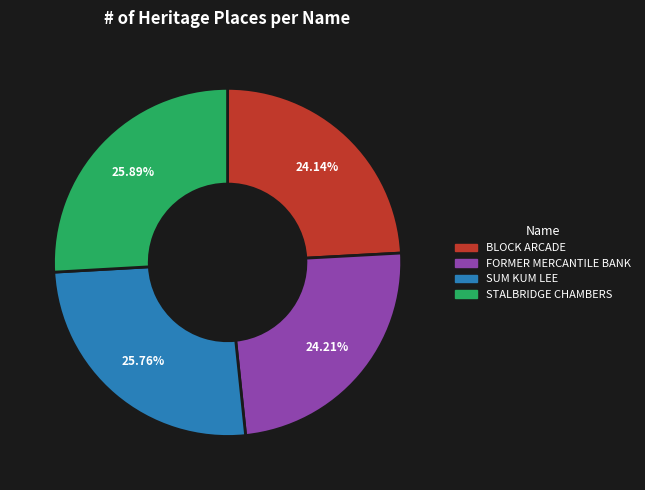

To the nearest percent, what is the difference between the largest and smallest slice percentages?

2%